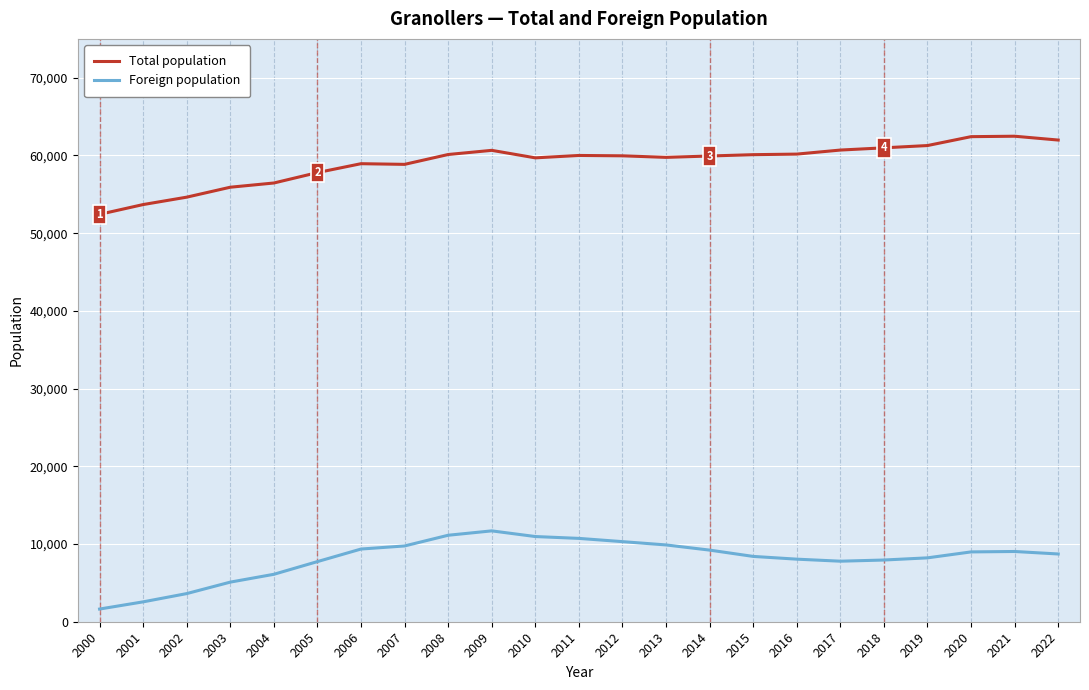

What is the difference between the highest and lowest values at 2010?

48729